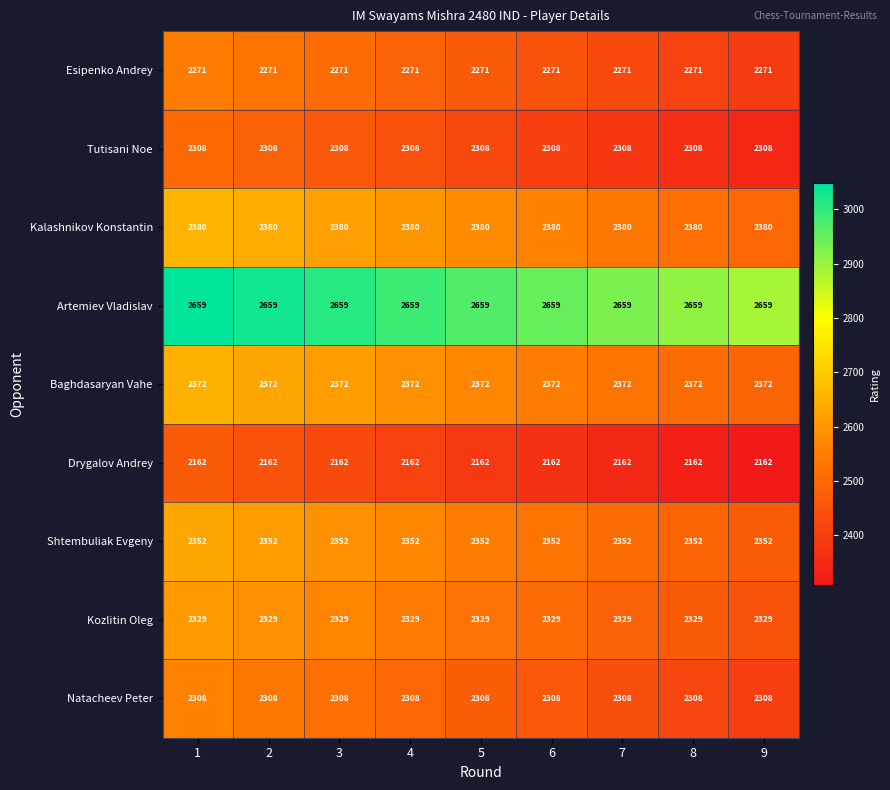

Which series has the largest total across all categories?

Artemiev Vladislav